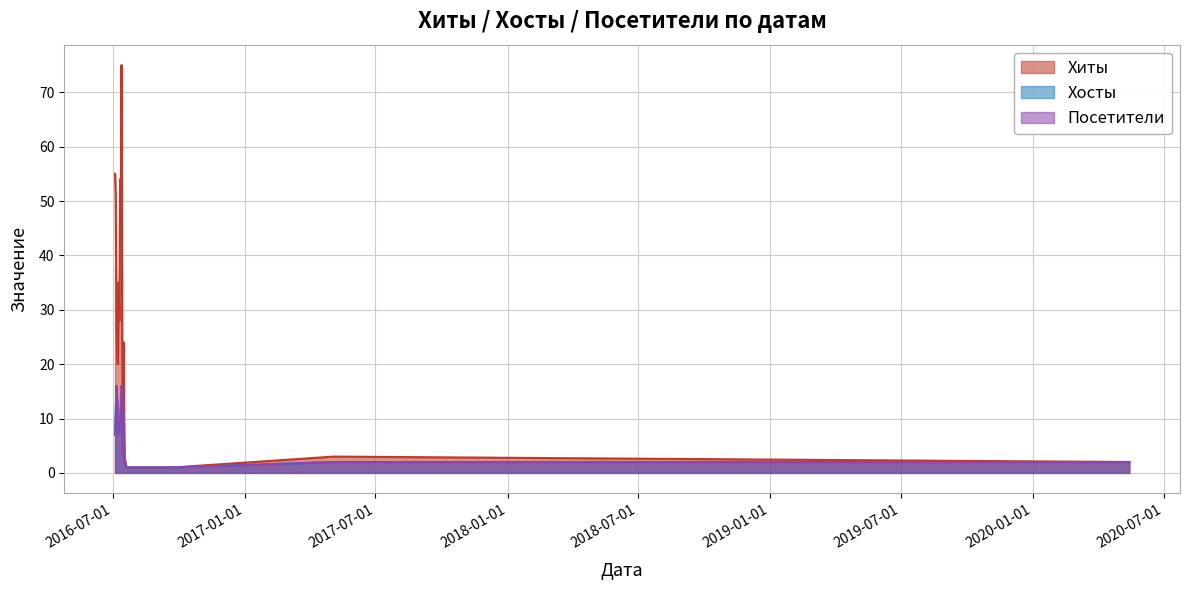

What is the label of the 3rd point from the left?

2016-07-06